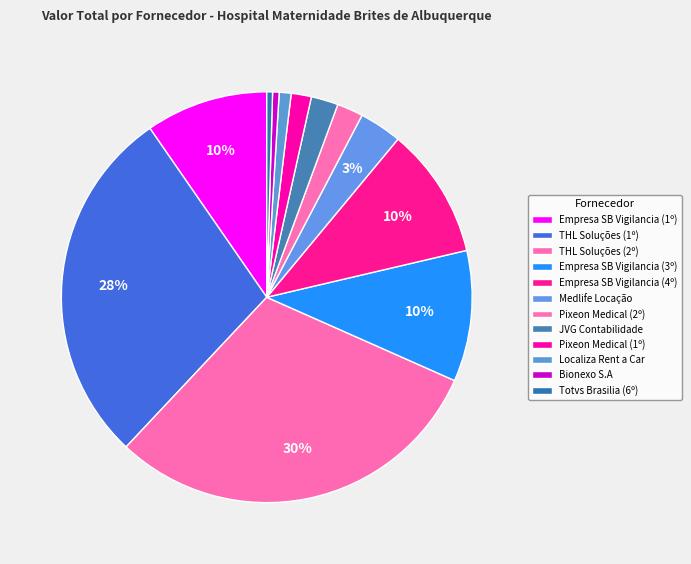

Does THL Soluções (1º) account for over 50% of the chart?

No